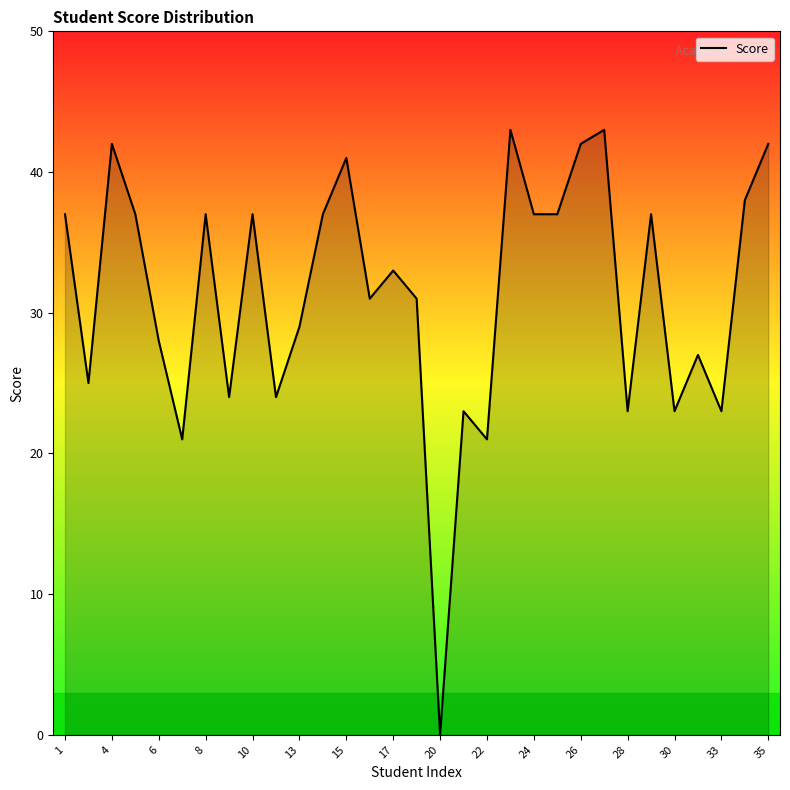

How many distinct data groups are displayed?

1